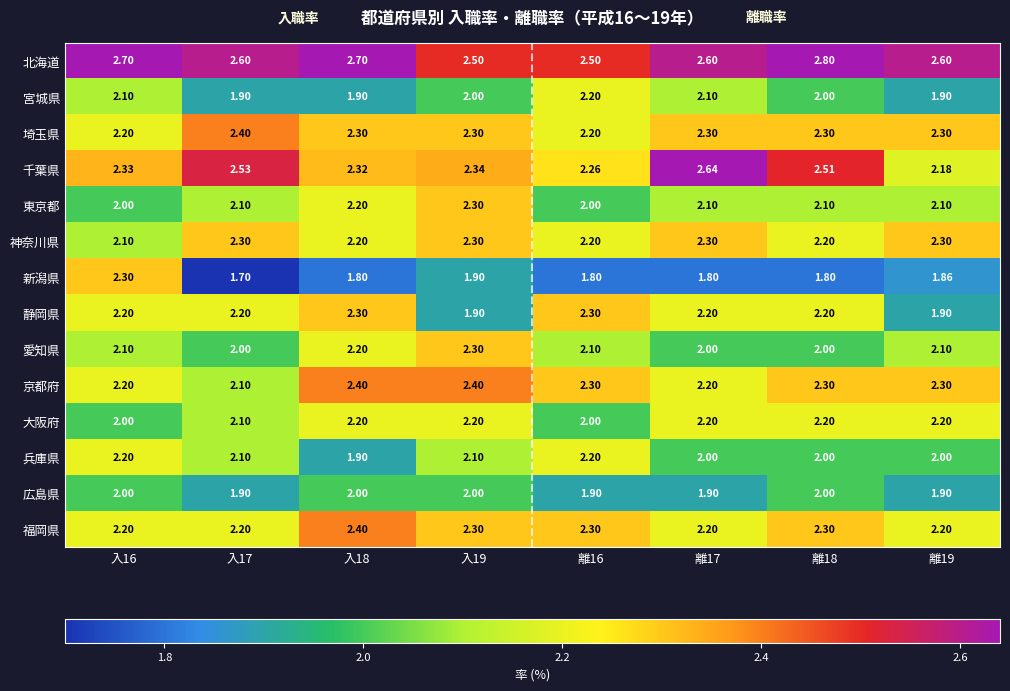

Which series changed the most between 入17 and 離17?

宮城県